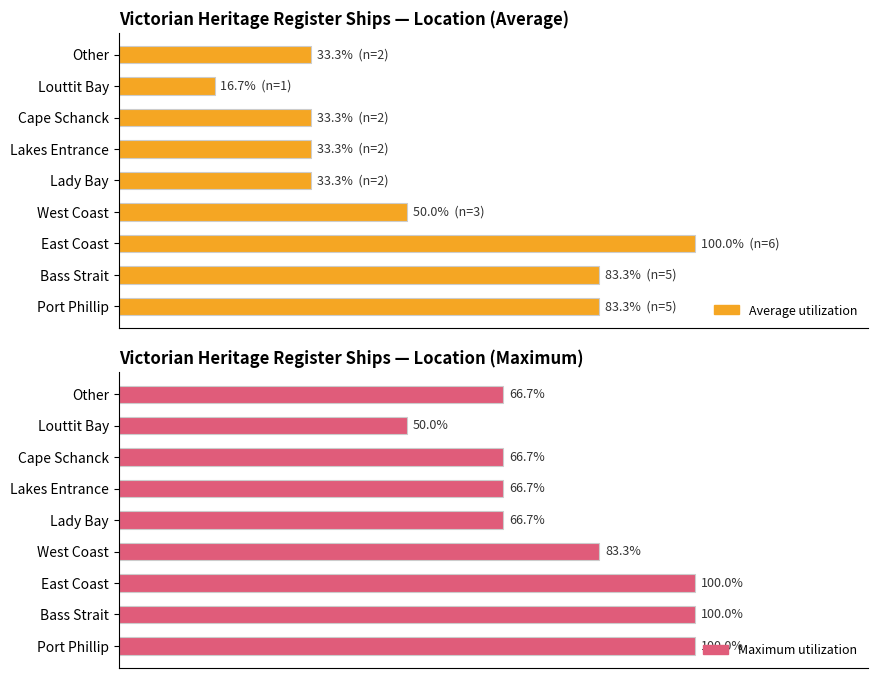

What is the difference between the maximum and minimum values in the Average utilization series?

83.3